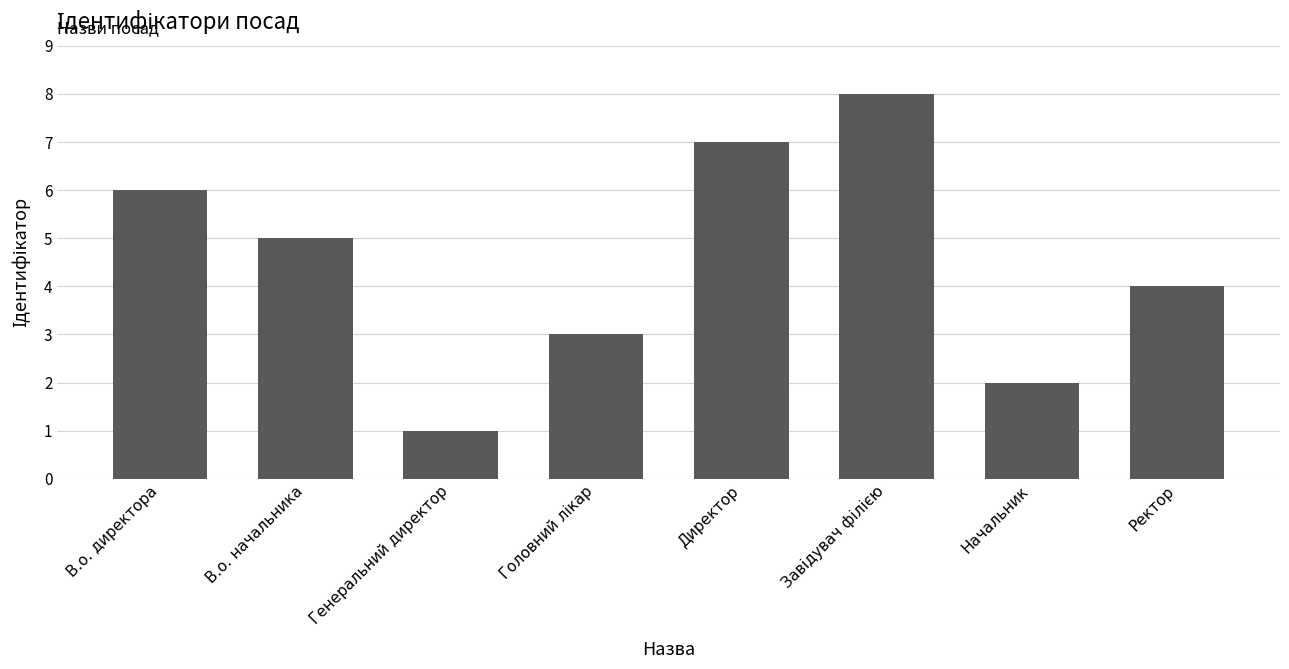

What is the difference between the second highest and minimum values?

6